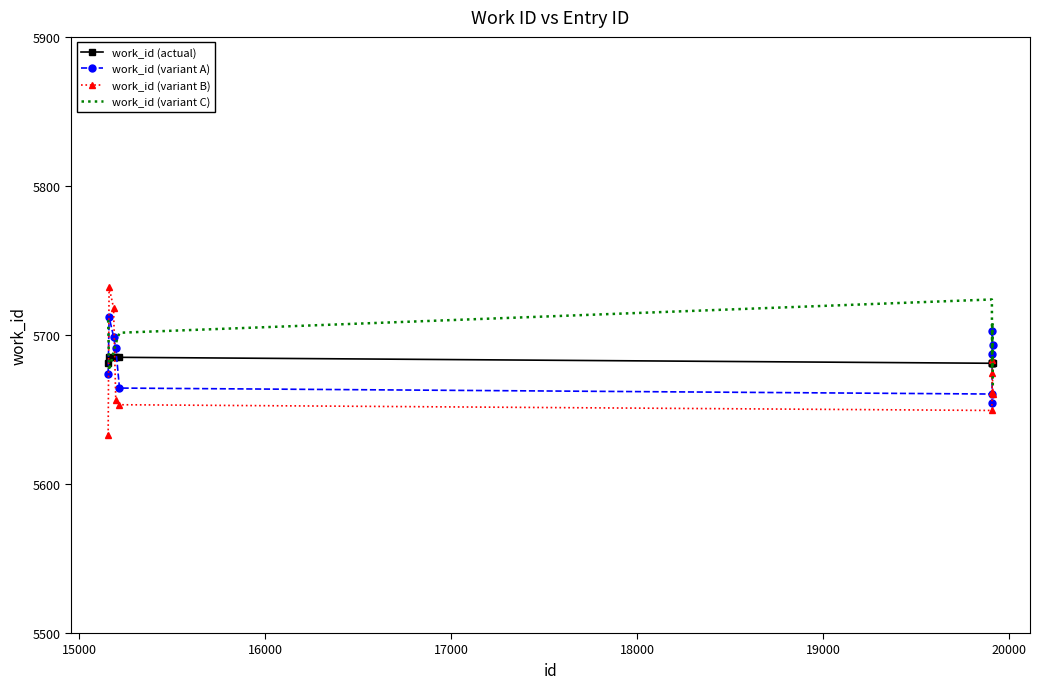

Which series has the largest range (max minus min)?

work_id (variant B)